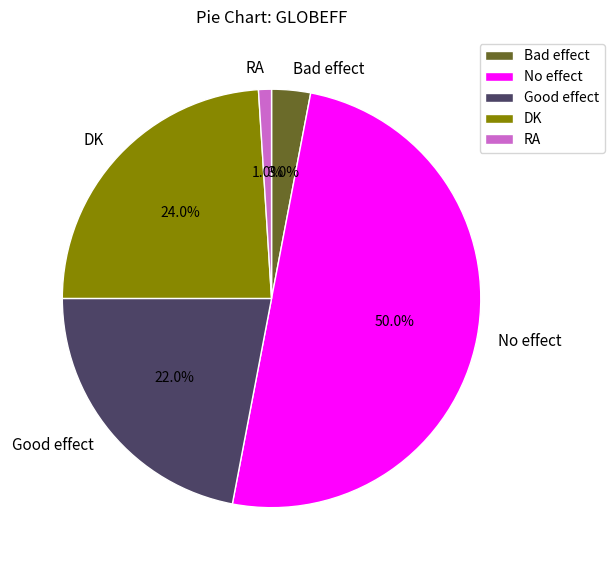

Does RA represent more than half of the total?

No